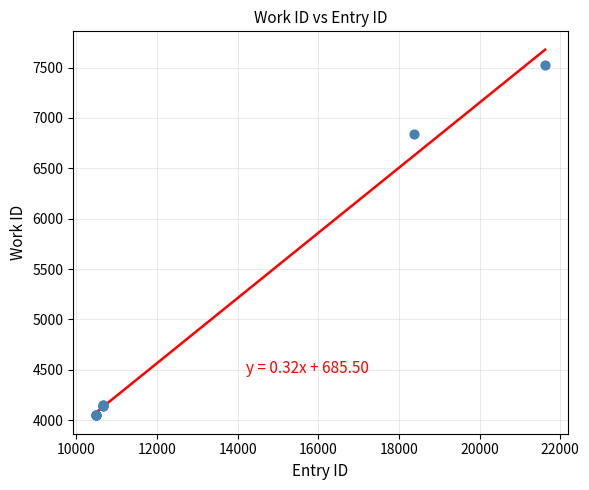

What Y value in the scatter plot is closest to 5785?

6842